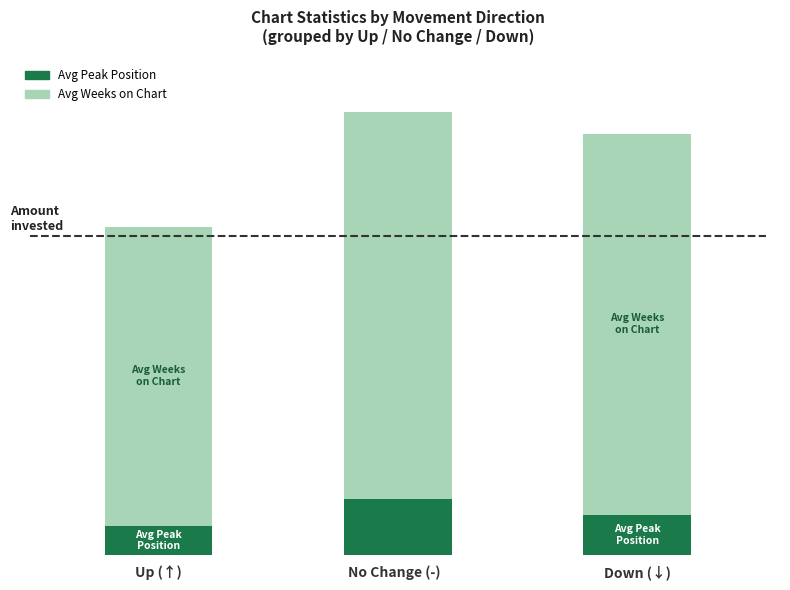

At which category is the sum across all series the highest?

No Change (-)  